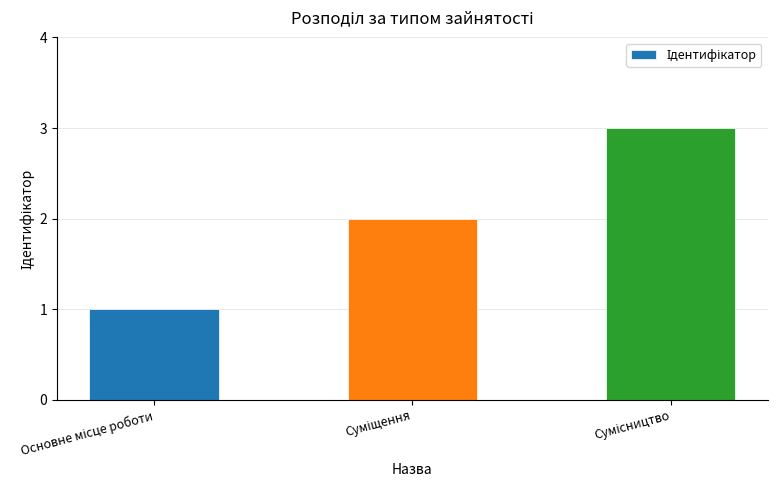

What is the sum of all values?

6